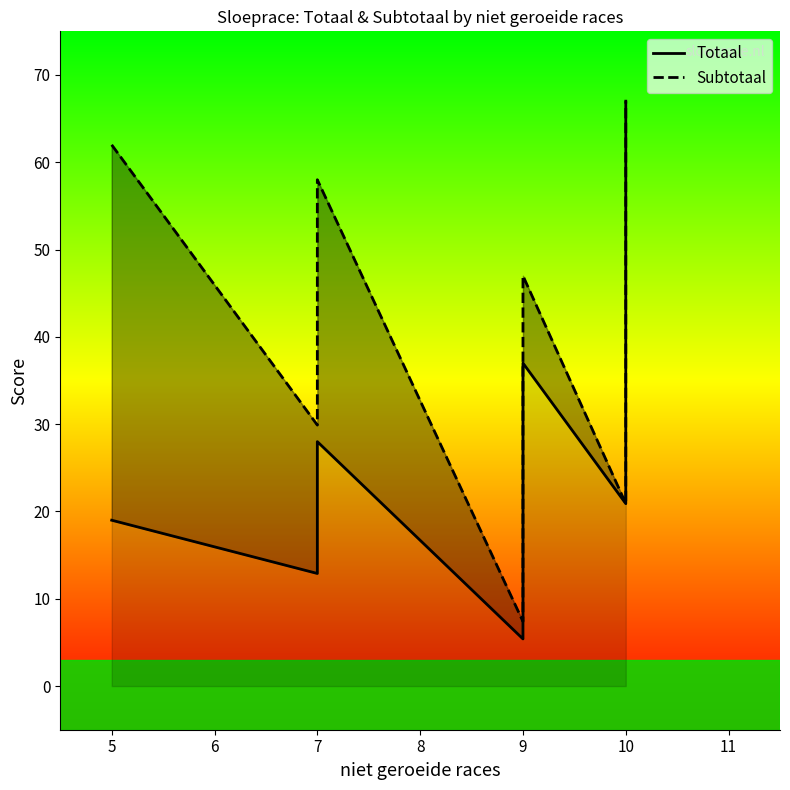

What is the lowest value of the Totaal series?

5.4